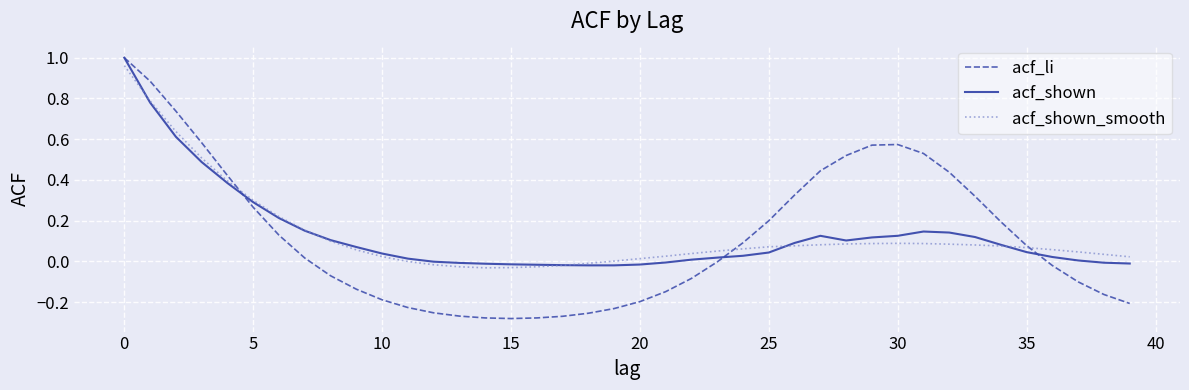

Which series has the widest spread of values?

acf_li